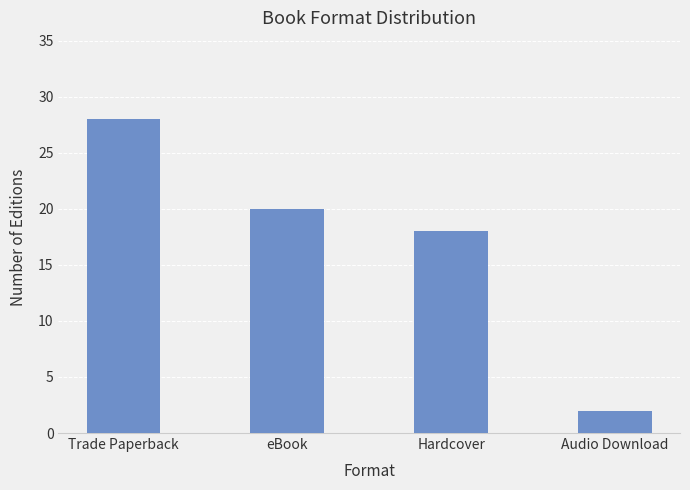

What is the value of the 1st bar from the left?

28